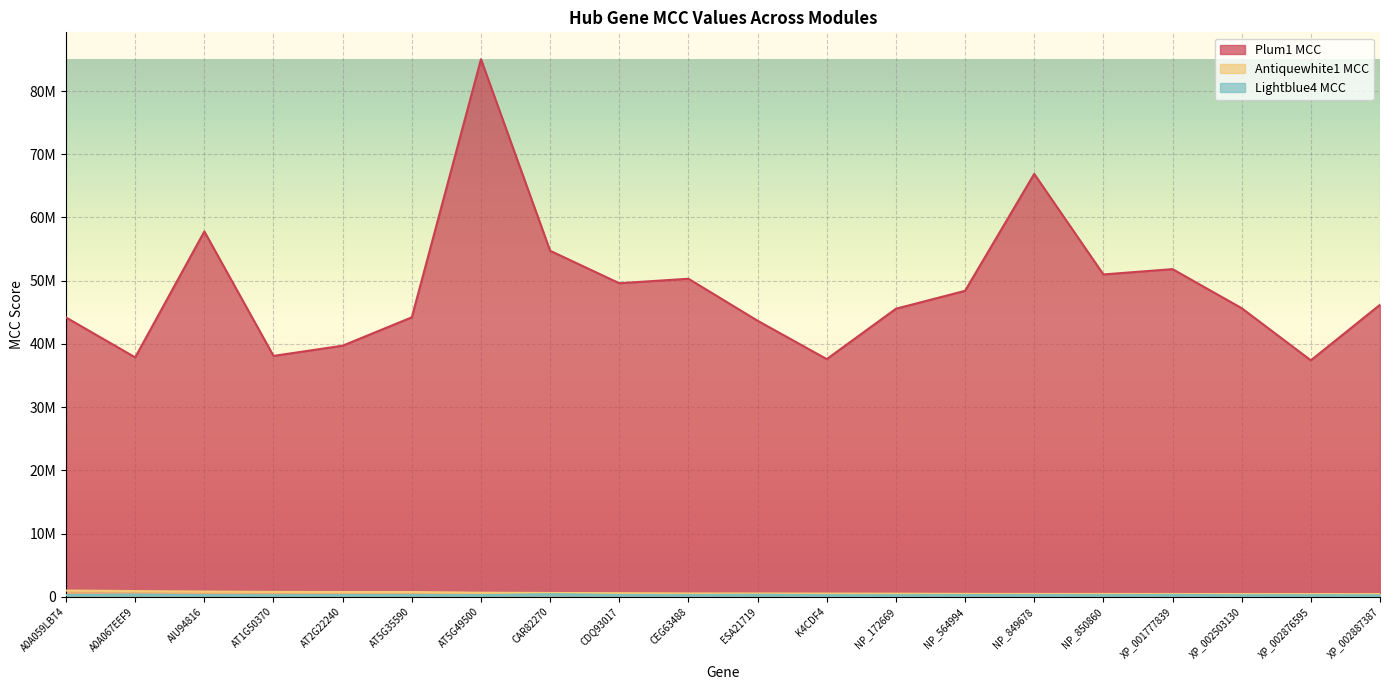

Which series changed the most between XP_001777839 and XP_002503130?

Plum1 MCC